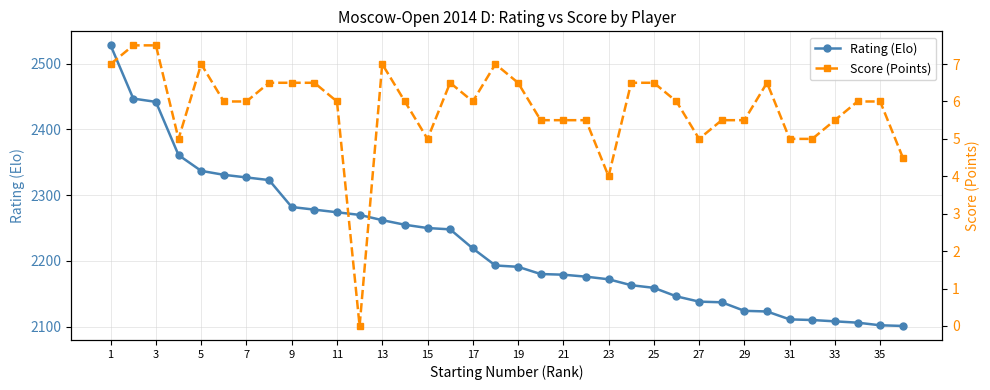

Is this an area chart (filled region under the line)?

No